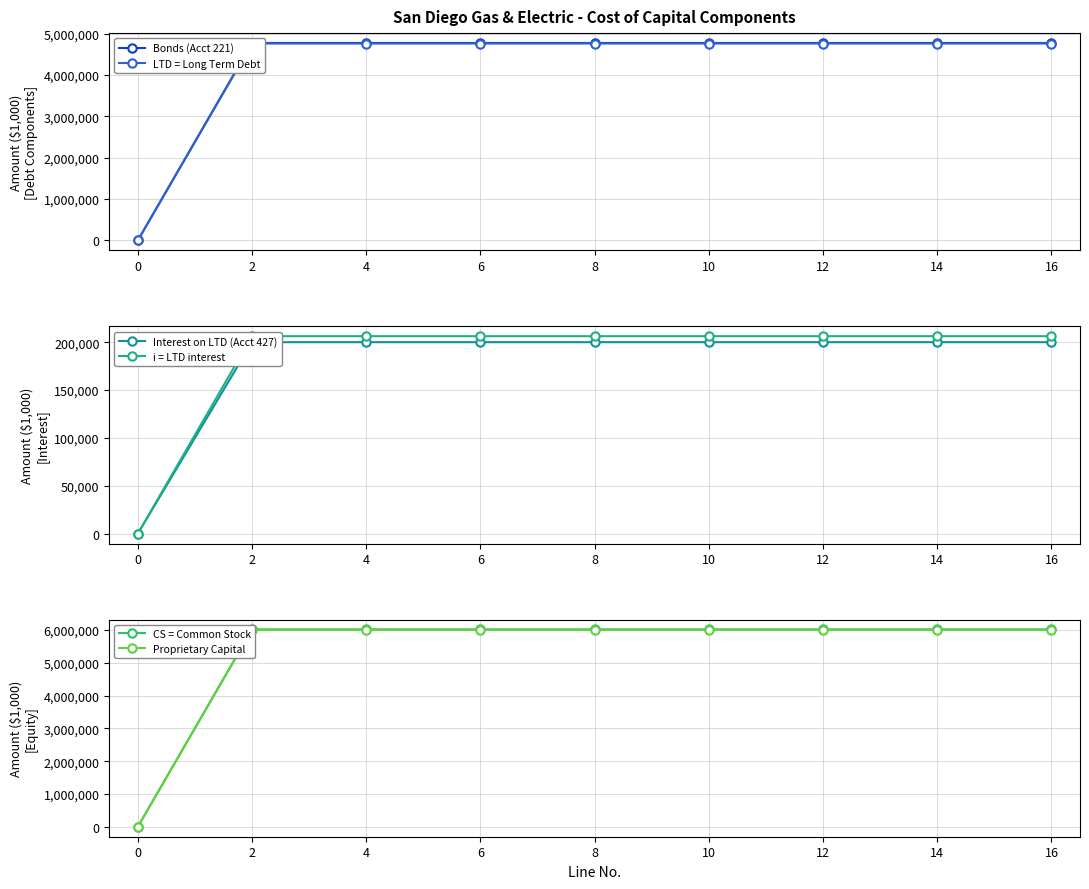

Reading left to right, transcribe all the data shown in this chart.

Bonds (Acct 221): 0.0	4776266.0	4776266.0	4776266.0	4776266.0	4776266.0	4776266.0	4776266.0	4776266.0
LTD = Long Term Debt: 0.0	4763656.4	4763656.4	4763656.4	4763656.4	4763656.4	4763656.4	4763656.4	4763656.4
Interest on LTD (Acct 427): 0.0	200012.3	200012.3	200012.3	200012.3	200012.3	200012.3	200012.3	200012.3
i = LTD interest: 0.0	206262.5	206262.5	206262.5	206262.5	206262.5	206262.5	206262.5	206262.5
CS = Common Stock: 0.0	6021501.4	6021501.4	6021501.4	6021501.4	6021501.4	6021501.4	6021501.4	6021501.4
Proprietary Capital: 0.0	6011923.3	6011923.3	6011923.3	6011923.3	6011923.3	6011923.3	6011923.3	6011923.3